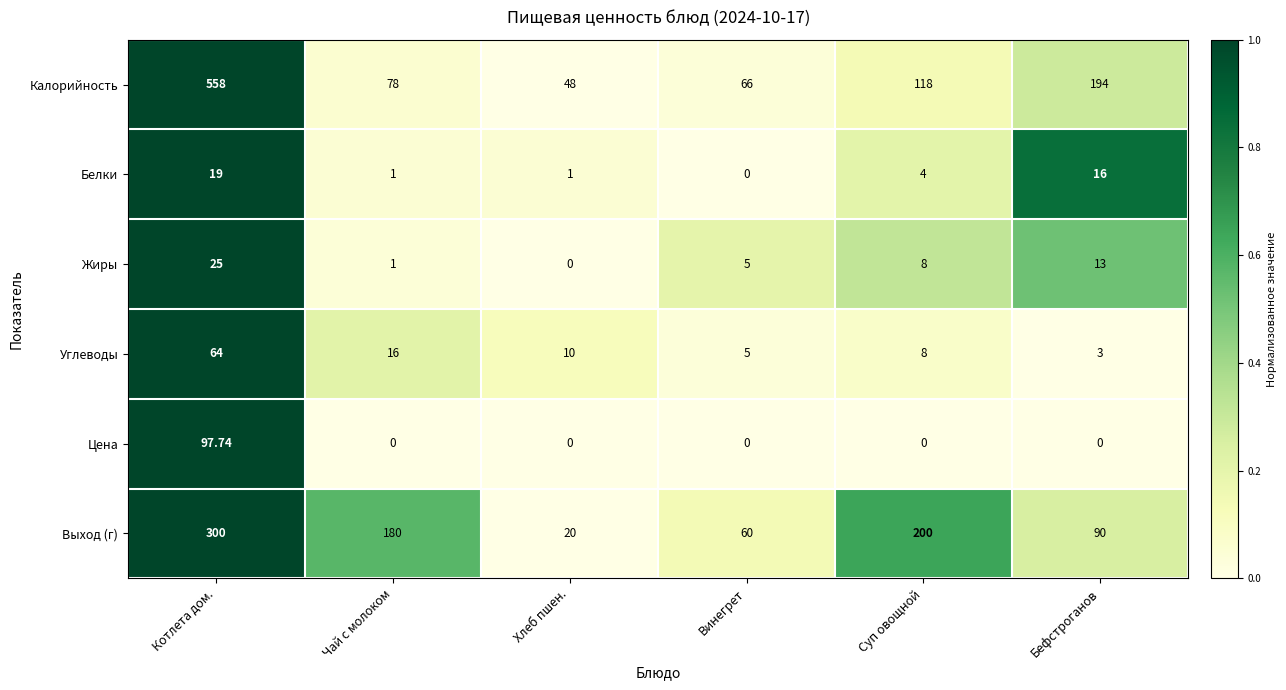

At which label is Белки closest to 9?

Суп овощной